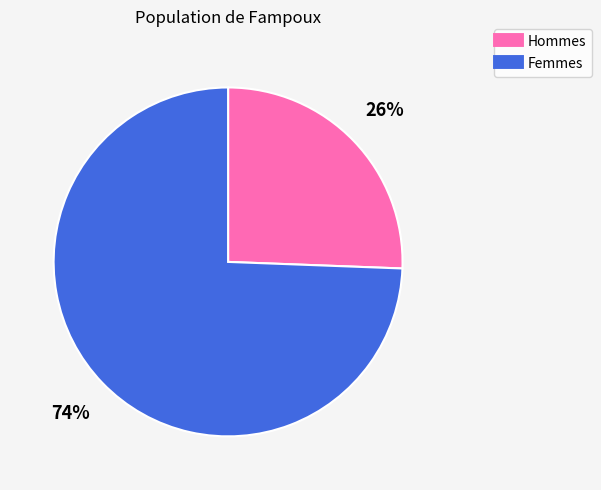

How many slices are in this pie chart?

2